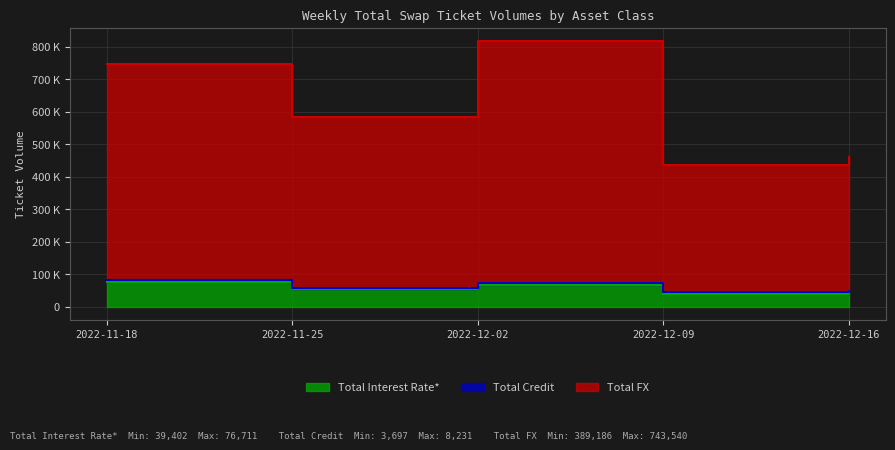

In Total FX, how many points are higher than both neighbors (excluding endpoints)?

1